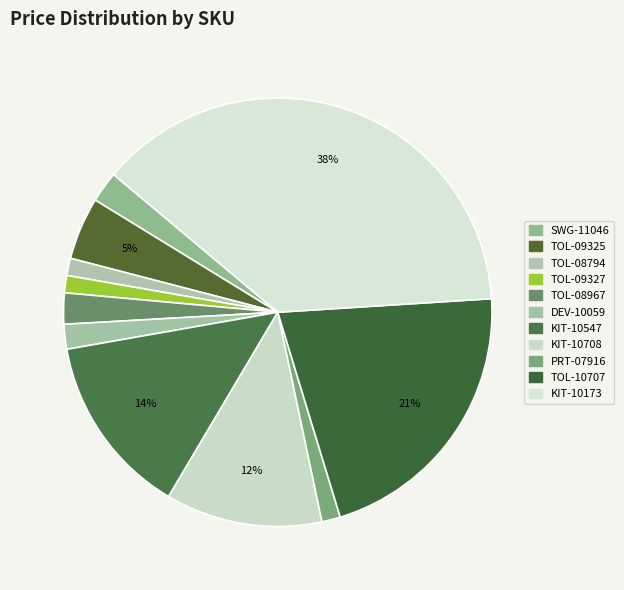

To the nearest percent, what portion does KIT-10708 represent?

12%